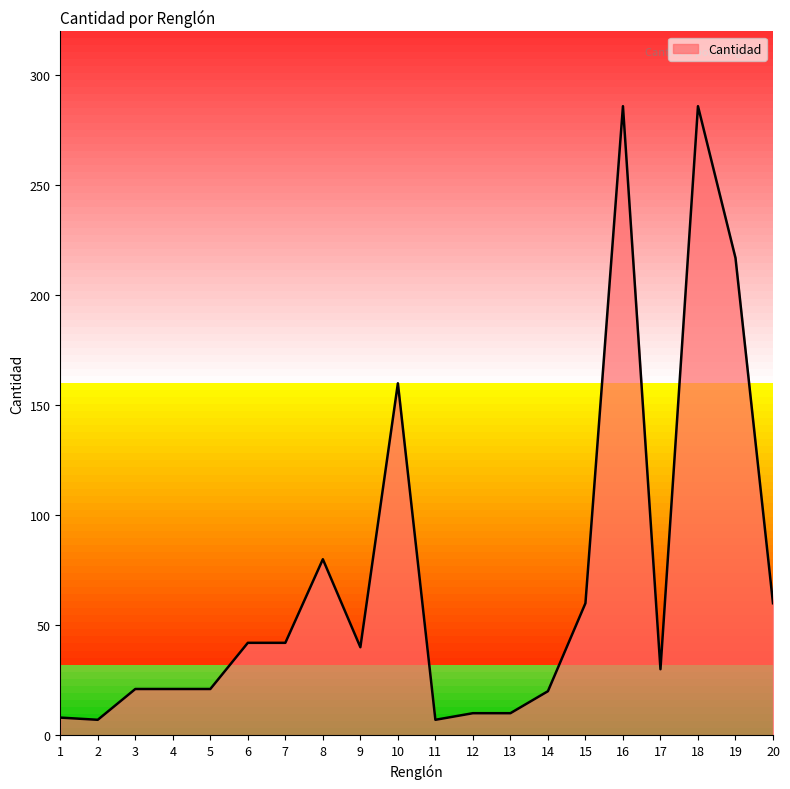

Between 16 and 9, which is larger?

16